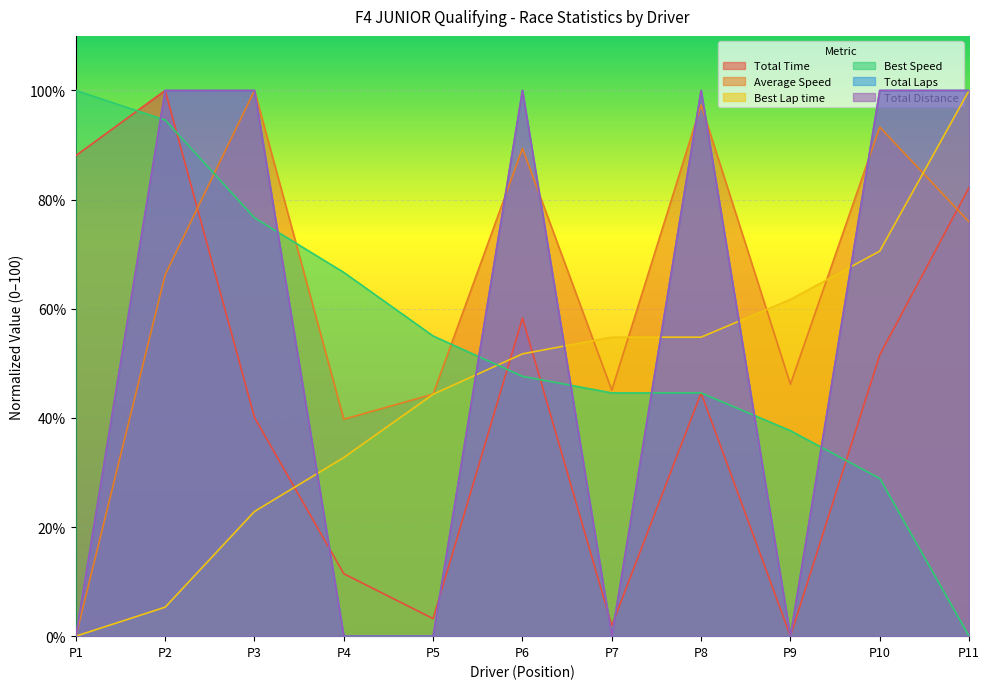

How many series are shown in this chart?

6